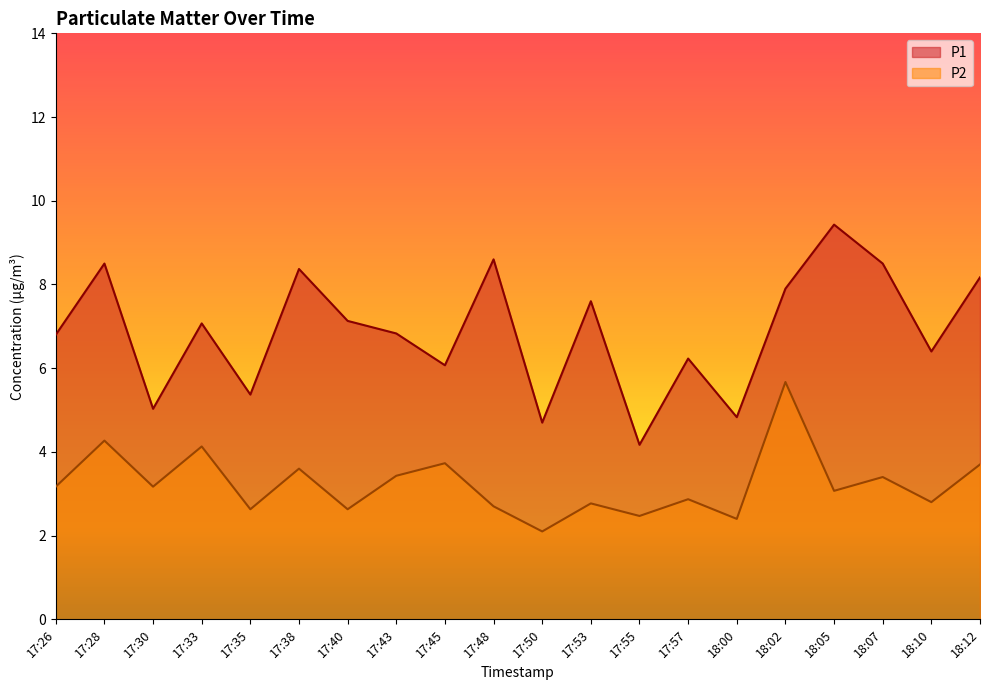

What is the difference between the second highest and minimum values in the P1 series?

4.4